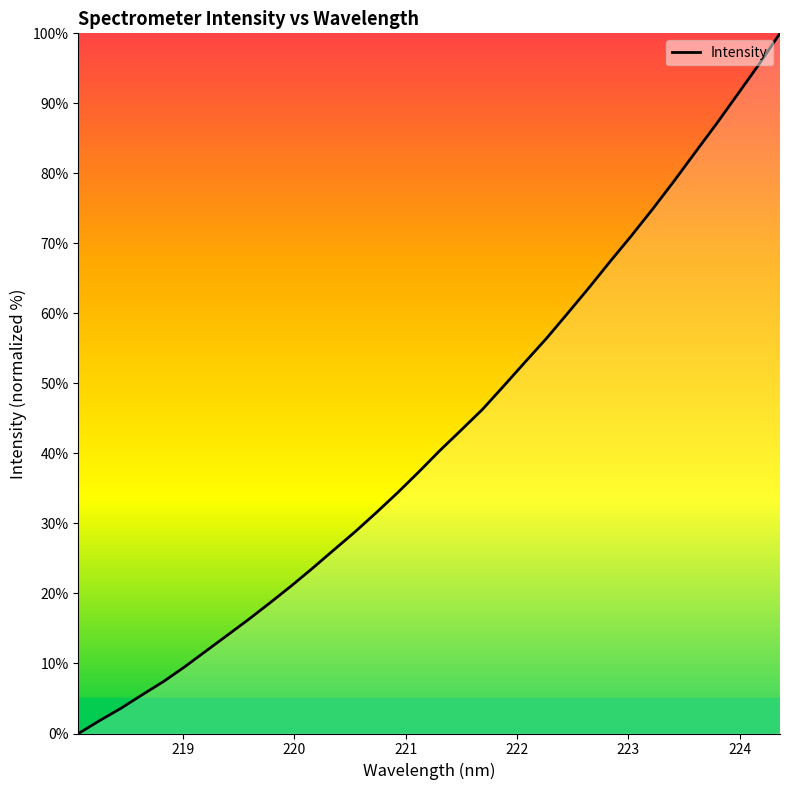

What is the difference between the maximum and minimum values?

100.0